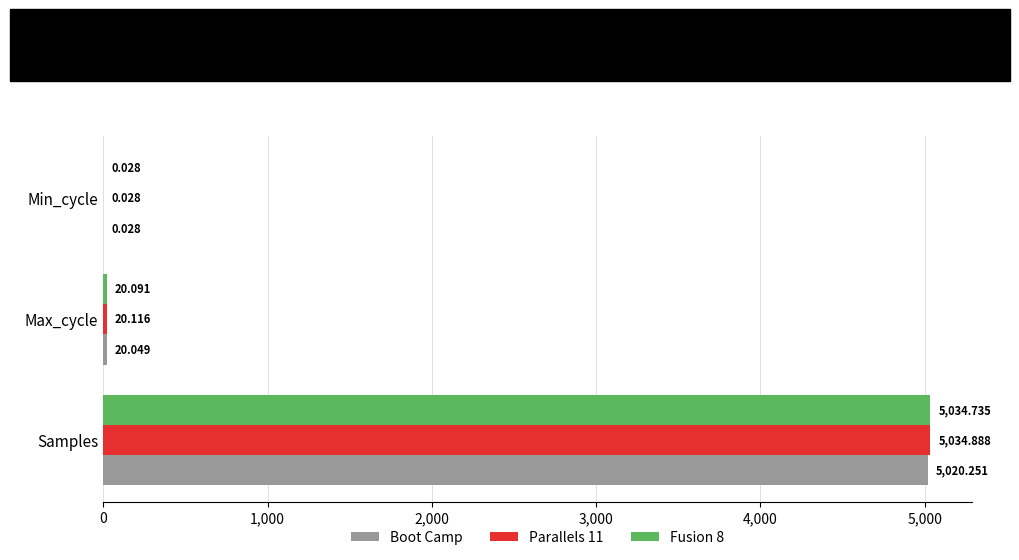

What is the sum of all Boot Camp values?

5040.3